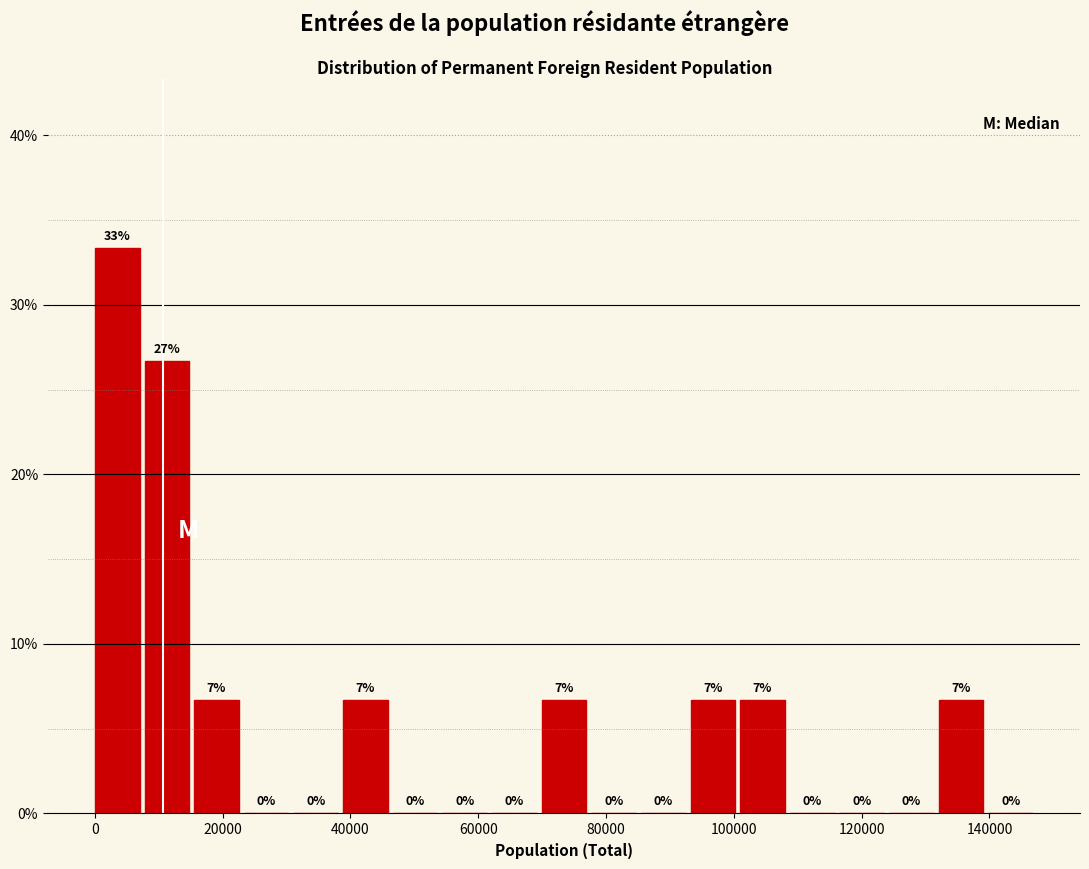

Around what value on the x-axis is the tallest bar? Give the approximate position of its centre, as read against the axis.

4000